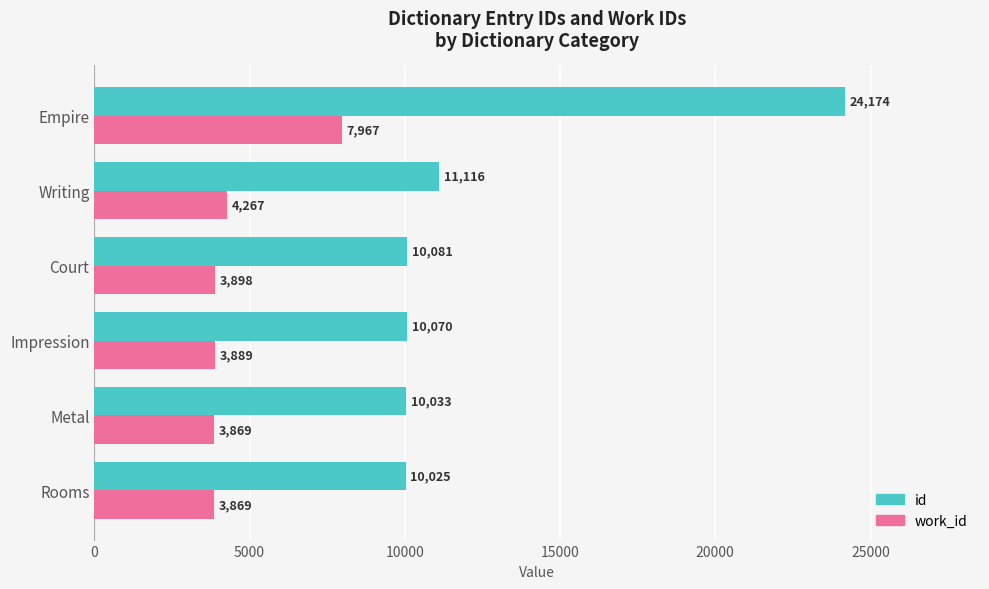

The value of id at Court is 10081. True or false?

True